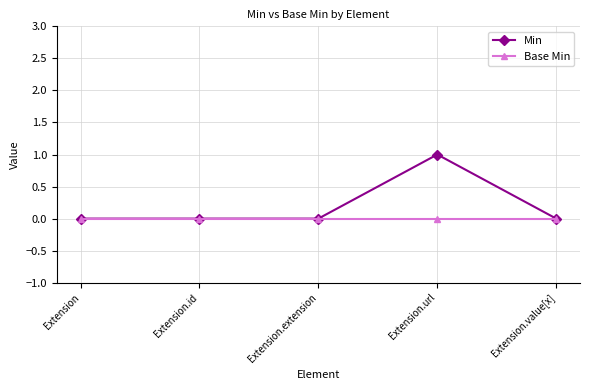

True or false: Base Min has a value of 0 at Extension.id.

True